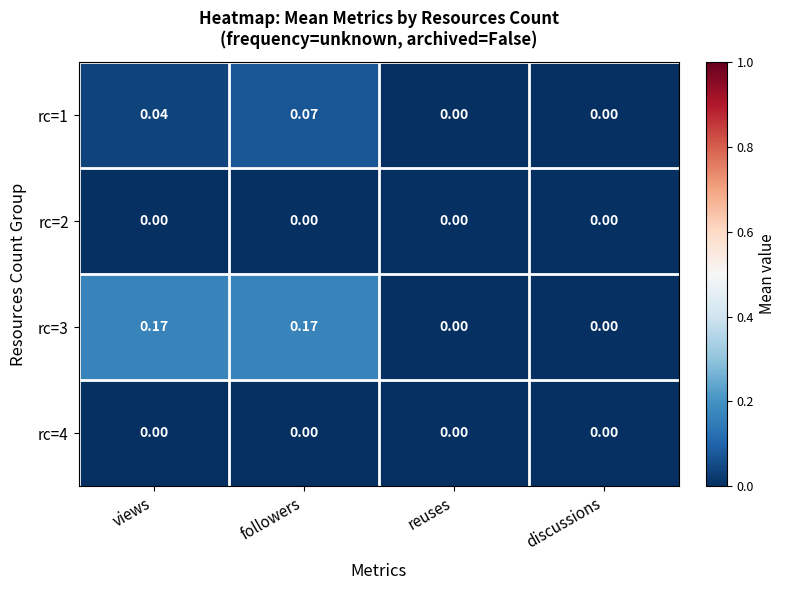

Is the value of rc=4 at views greater than the value of rc=1 at views?

No